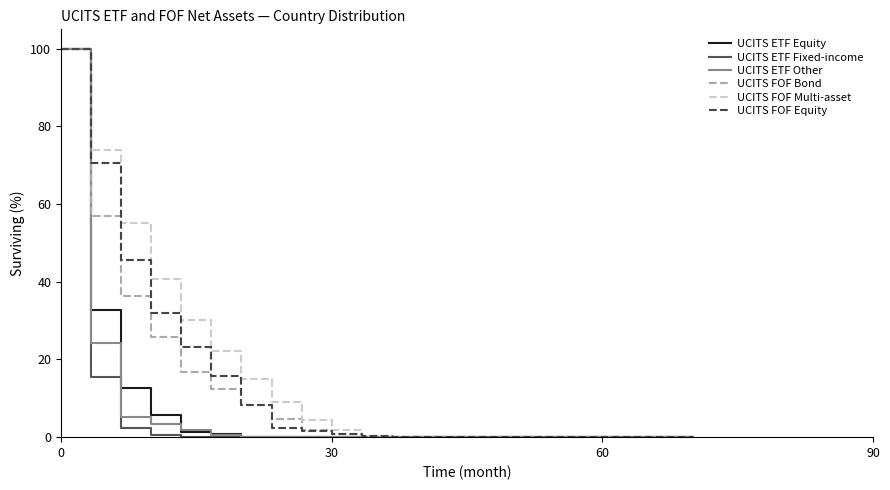

What is the maximum value shown in the chart?

100.0